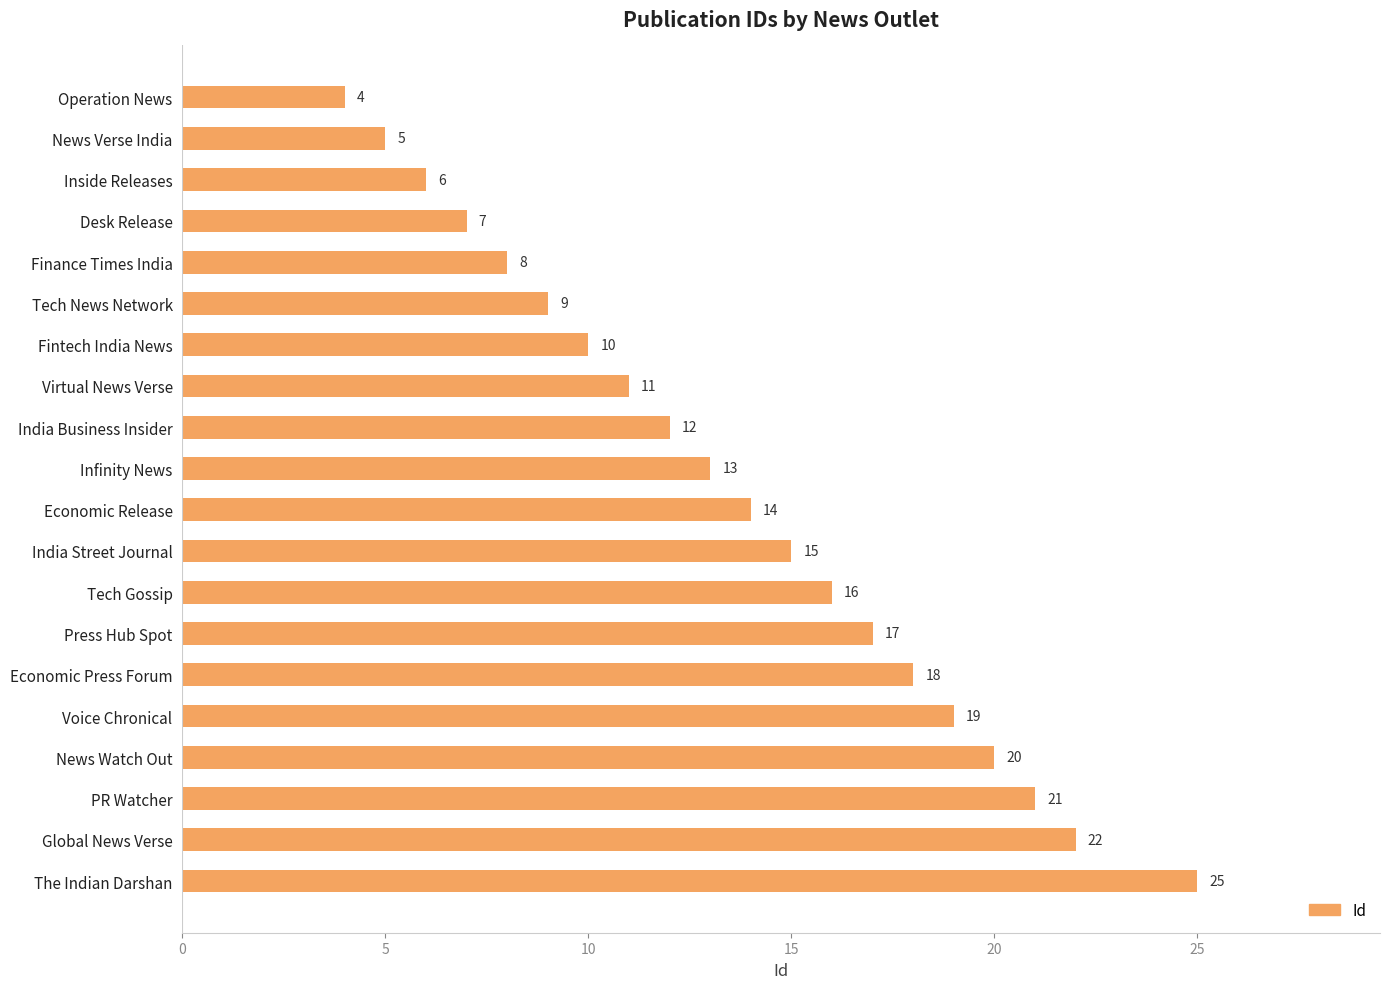

List the labels in order of value, smallest first.

Operation News, News Verse India, Inside Releases, Desk Release, Finance Times India, Tech News Network, Fintech India News, Virtual News Verse, India Business Insider, Infinity News, Economic Release, India Street Journal, Tech Gossip, Press Hub Spot, Economic Press Forum, Voice Chronical, News Watch Out, PR Watcher, Global News Verse, The Indian Darshan